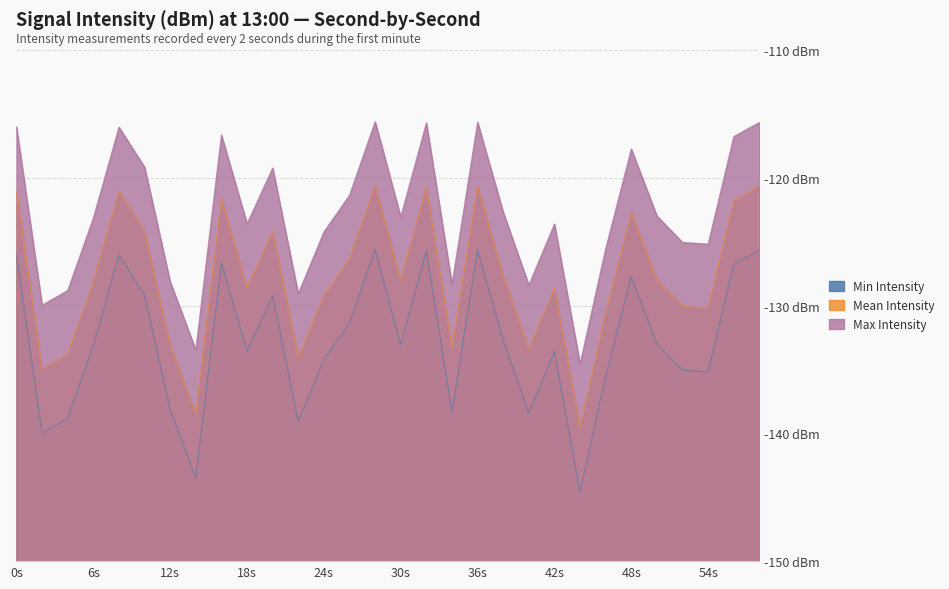

Does the chart have visible grid lines?

Yes